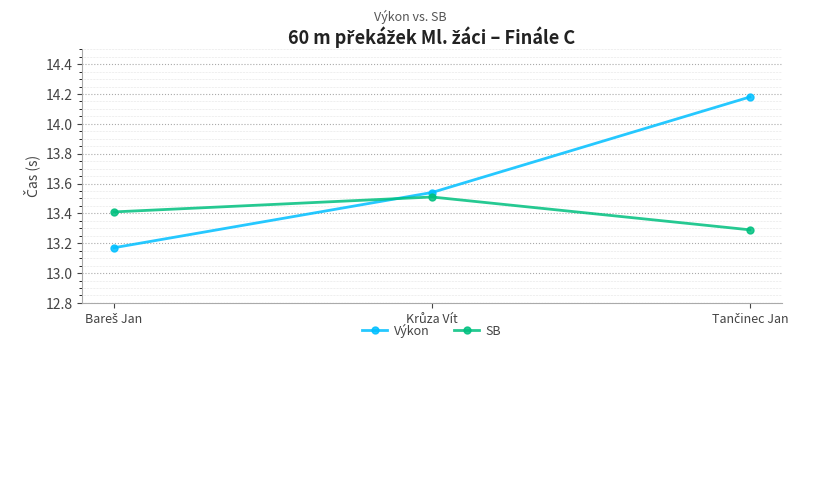

Rank the series by their average value, from highest to lowest.

Výkon, SB